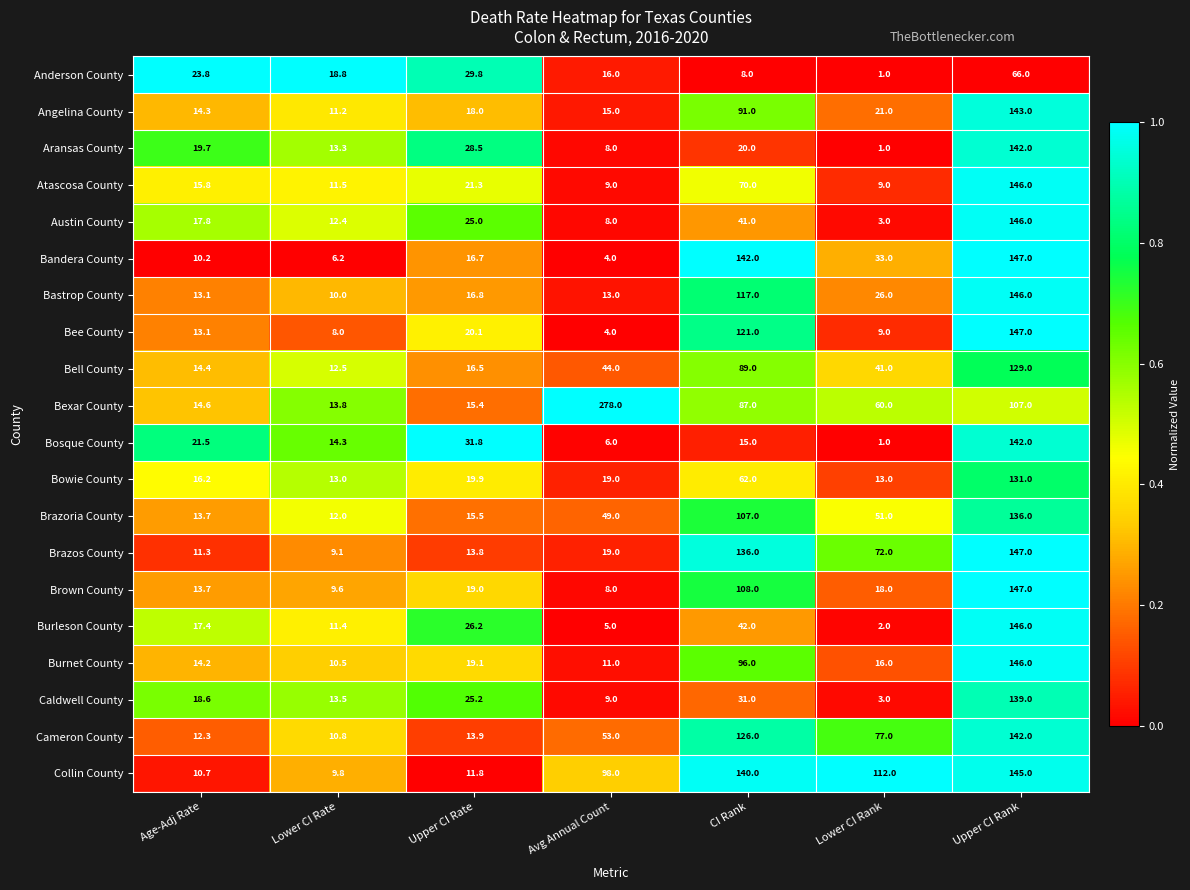

Rank the series at Upper CI Rate from lowest to highest value.

Collin County, Brazos County, Cameron County, Bexar County, Brazoria County, Bell County, Bandera County, Bastrop County, Angelina County, Brown County, Burnet County, Bowie County, Bee County, Atascosa County, Austin County, Caldwell County, Burleson County, Aransas County, Anderson County, Bosque County